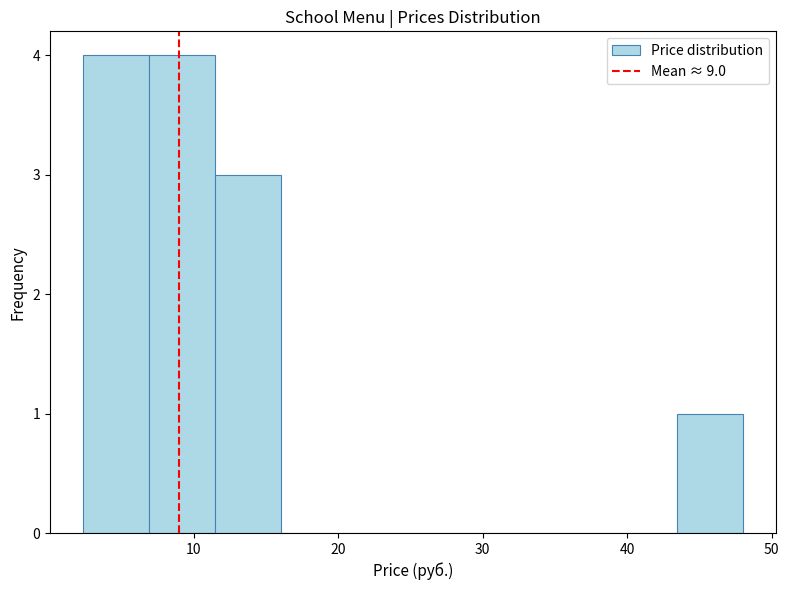

What is the height of the bar covering 7 to 11 on the x-axis? Neither the bar edges nor the heights are printed on the chart, so give them approximately, as read against the axes.

4